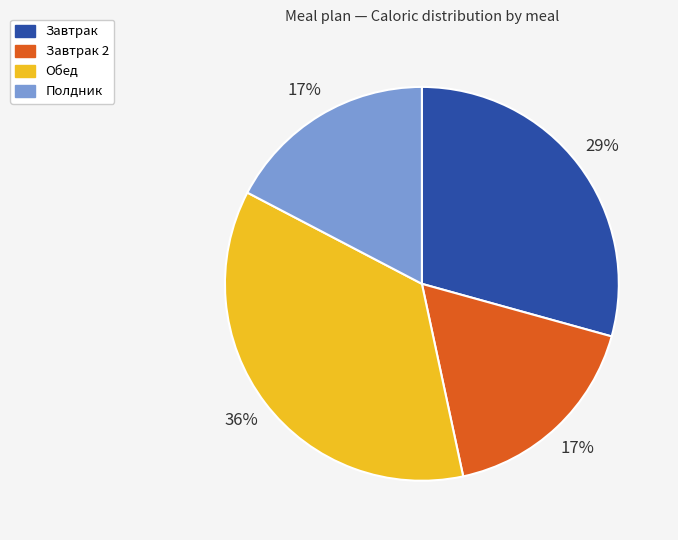

How many segments does this pie chart have?

4